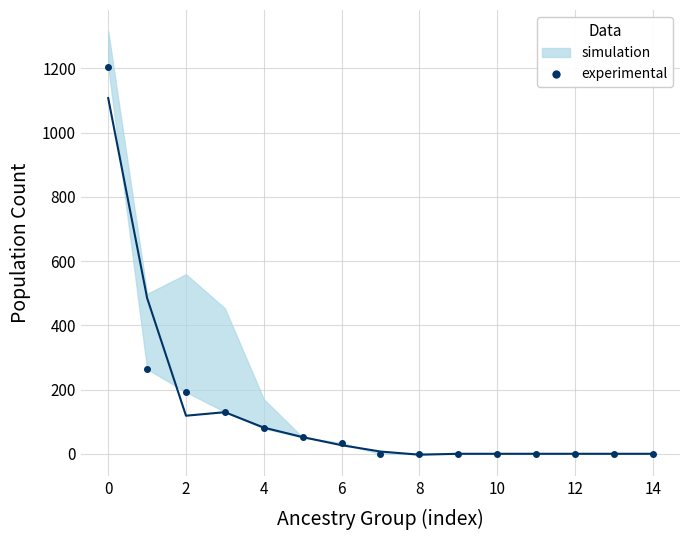

Count the number of categories in the chart.

15